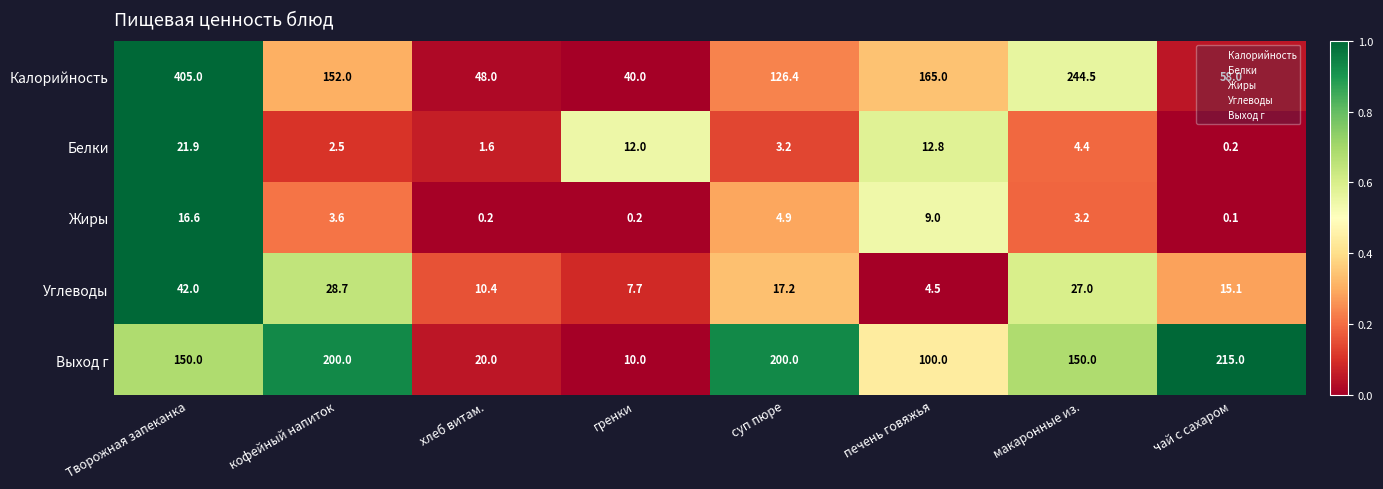

Which category has the highest value in the Калорийность series?

Творожная запеканка